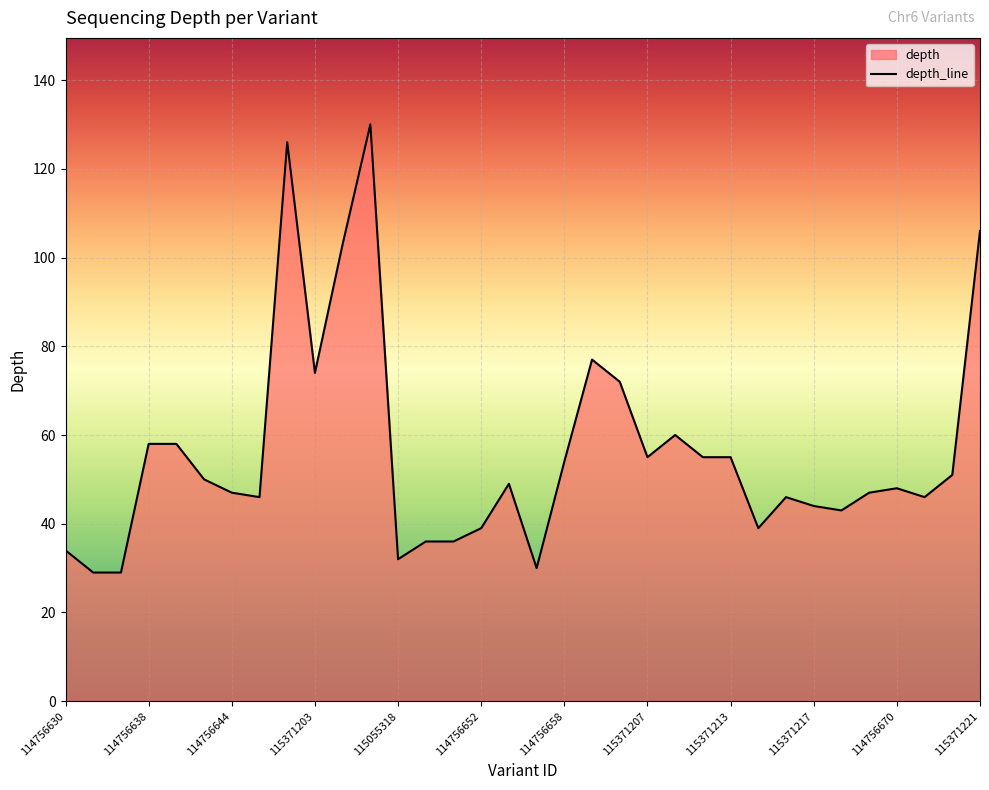

Reading left to right, what are all the values shown in this chart?

114756630=34	114756632=29	114756634=29	114756638=58	114756640=58	114756642=50	114756644=47	114756646=46	114756650=126	115371203=74	115371205=103	115055316=130	115055318=32	115055320=36	115055322=36	114756652=39	114756654=49	114756656=30	114756658=54	114756660=77	114756662=72	115371207=55	115371209=60	115371211=55	115371213=55	115055326=39	115371215=46	115371217=44	115371219=43	114756668=47	114756670=48	114756672=46	115243440=51	115371221=106